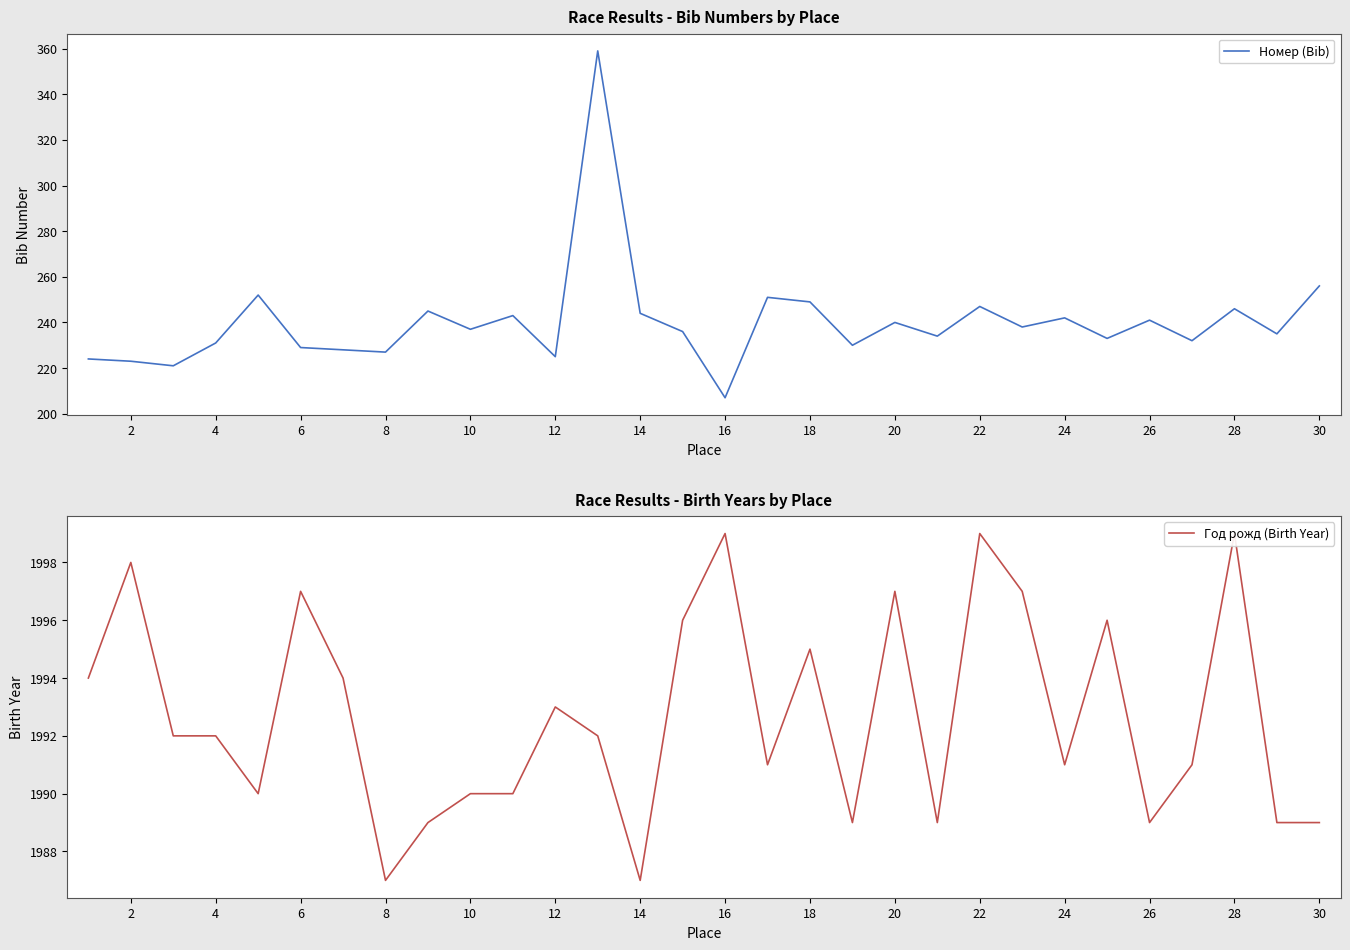

At which label does Номер (Bib) reach its minimum?

16